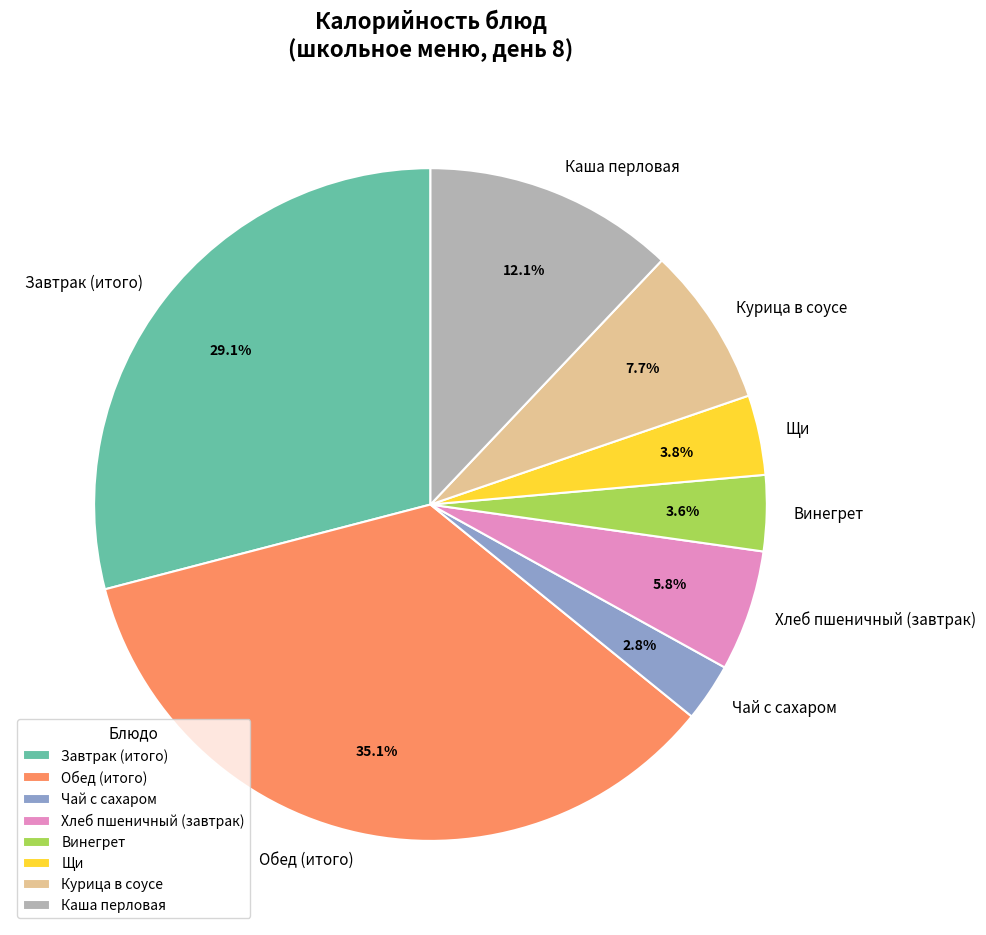

Between Курица в соусе and Завтрак (итого), which is larger?

Завтрак (итого)